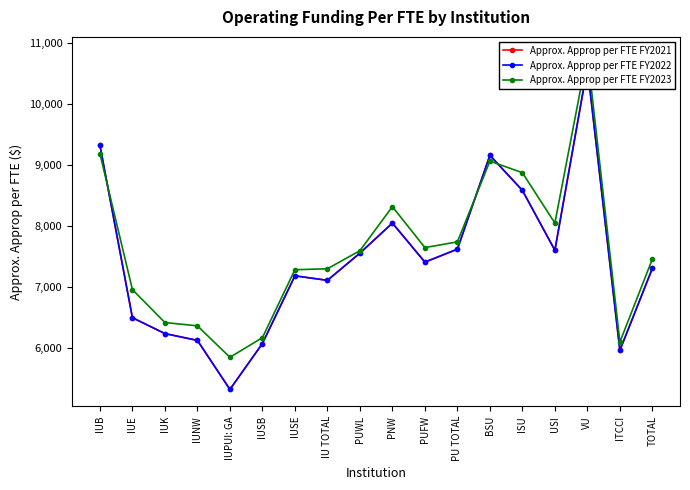

Is it true that Approx. Approp per FTE FY2022 equals 5962 at ITCCI?

True